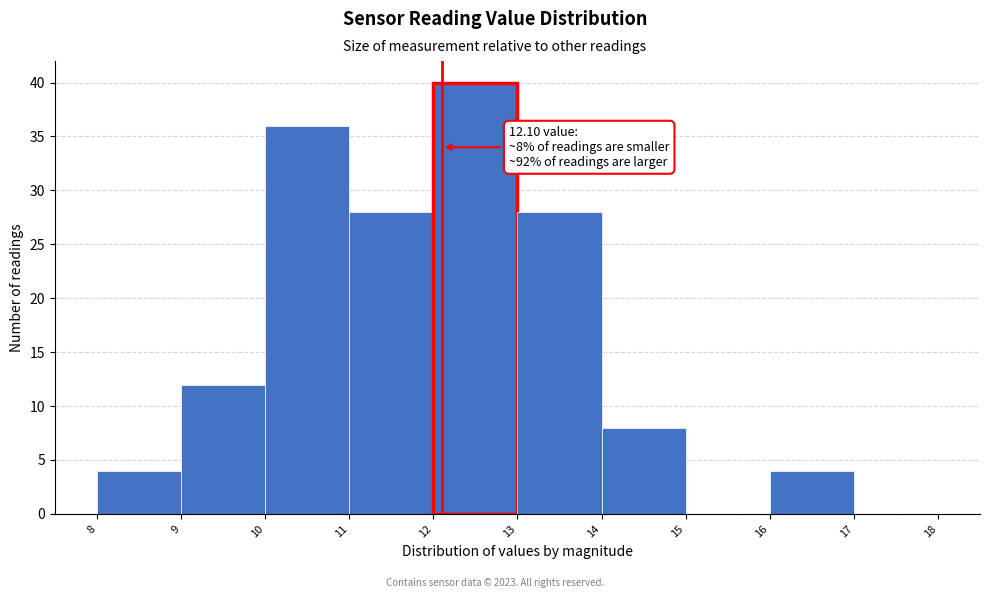

Which range on the x-axis has the tallest bar?

12 to 13